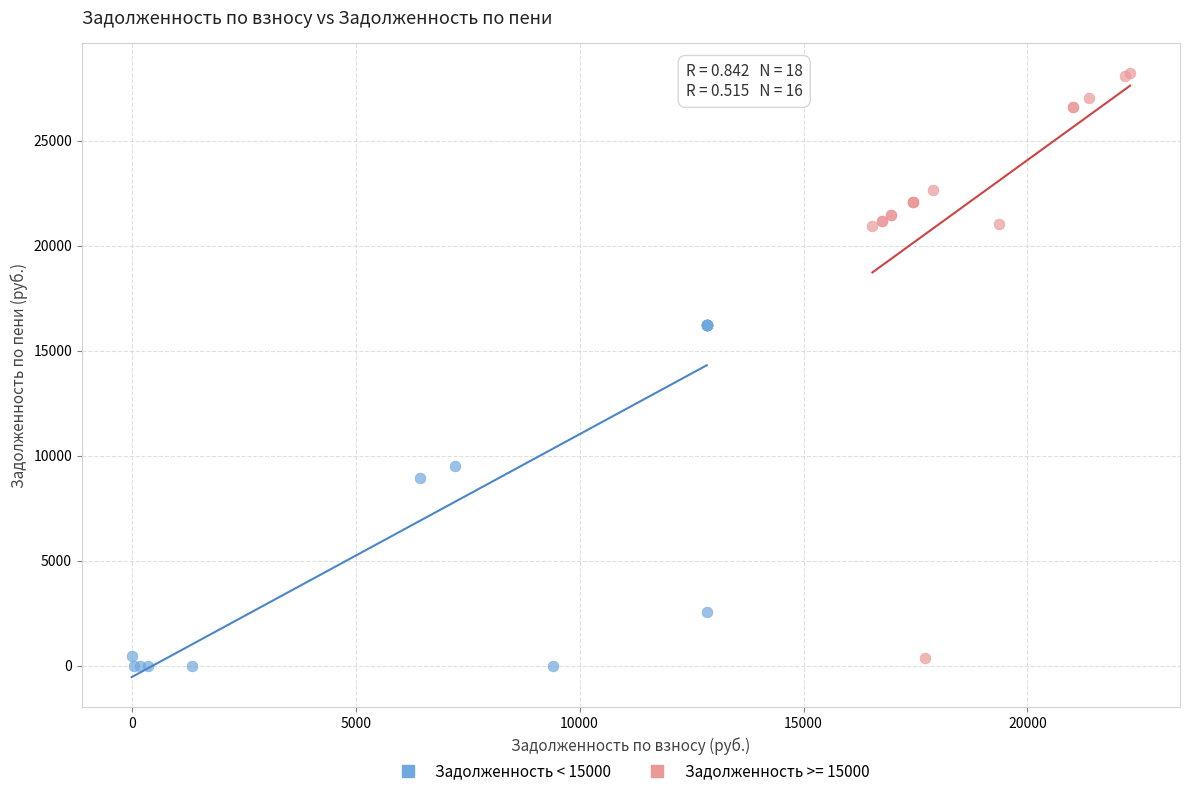

Which series reaches the maximum Y coordinate?

Задолженность >= 15000